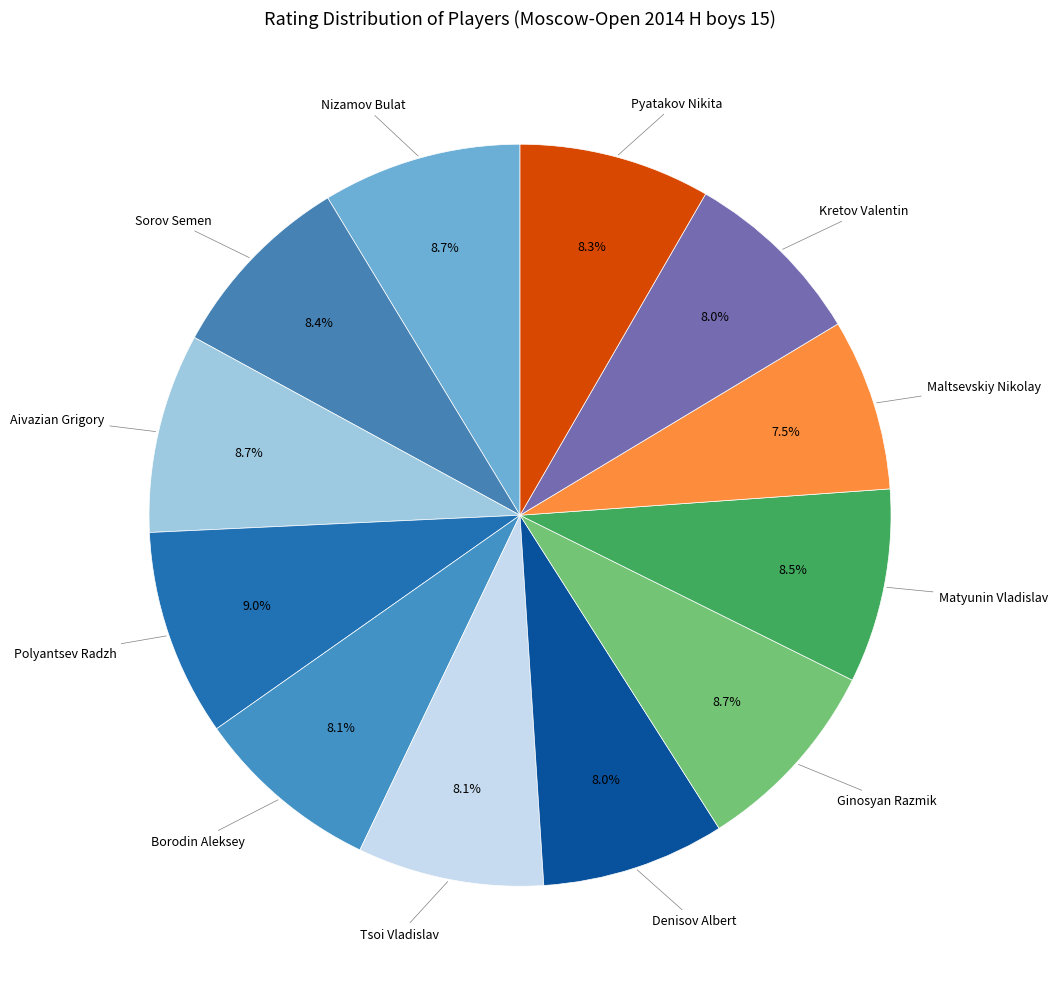

Is there a majority slice in this chart?

No